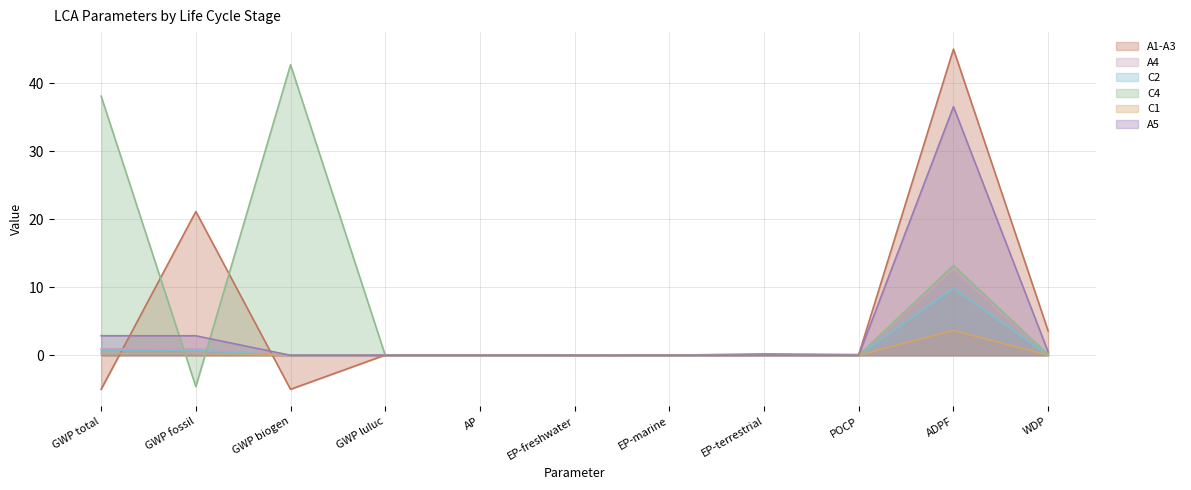

What is the difference between the second highest and minimum values in the C2 series?

0.7